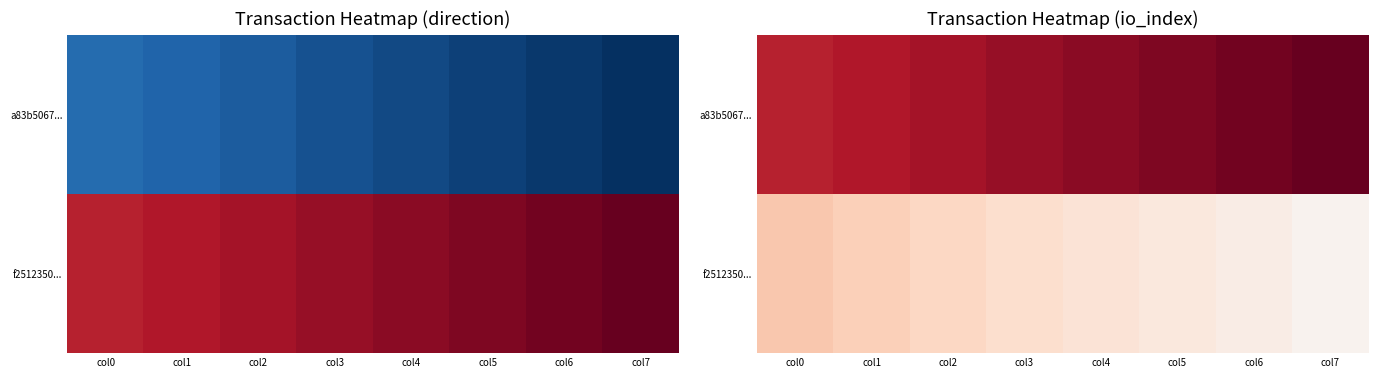

The a83b5067... series shows 5.3 at col7. True or false?

False